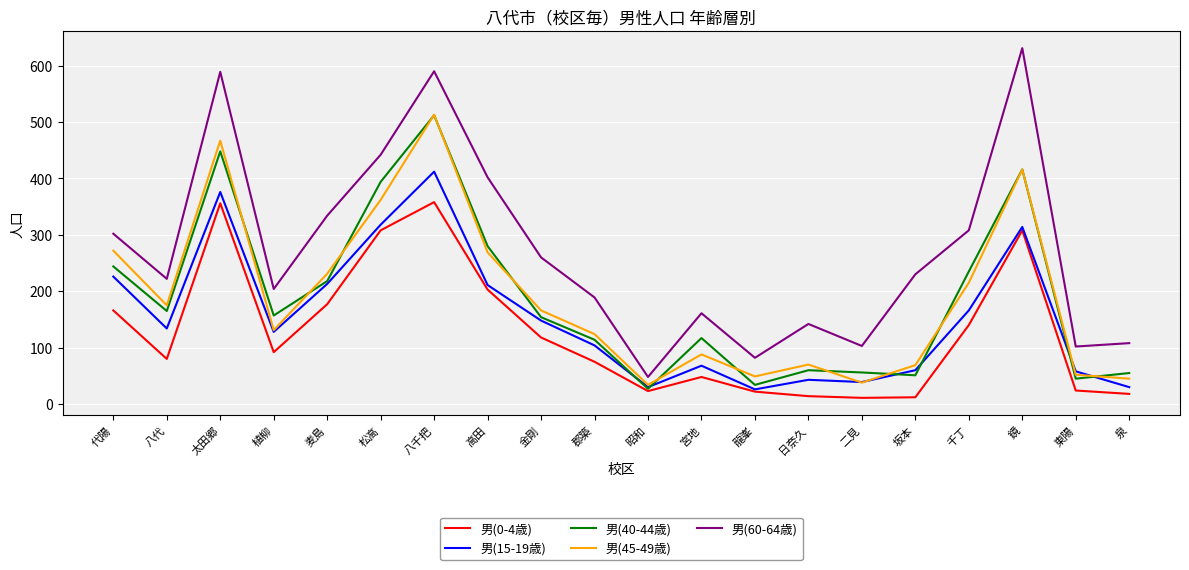

What position from the left is 日奈久?

14